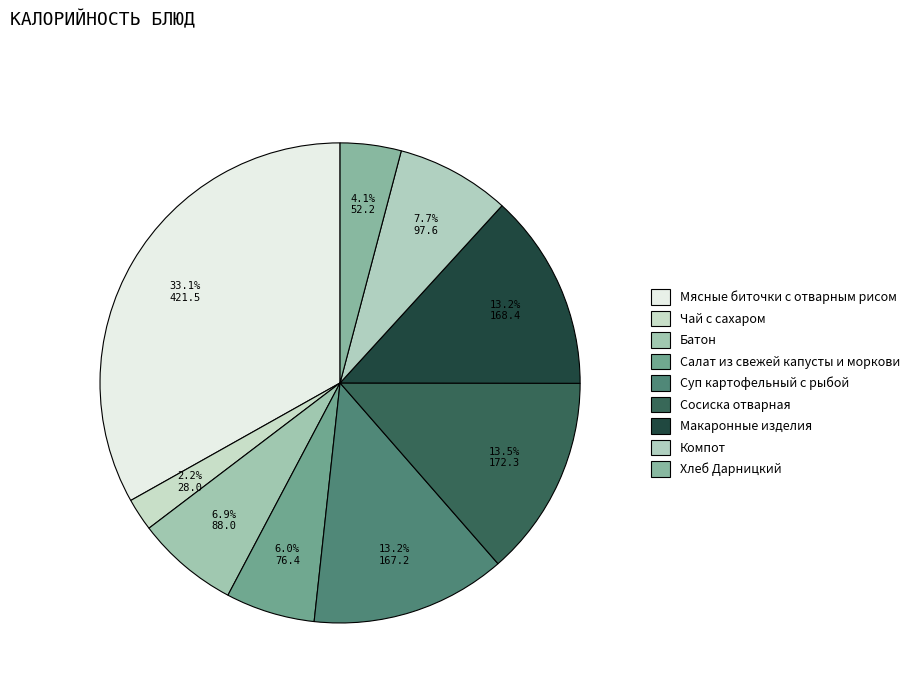

Approximately how many times larger is the value at Мясные биточки с отварным рисом compared to Компот?

4.3